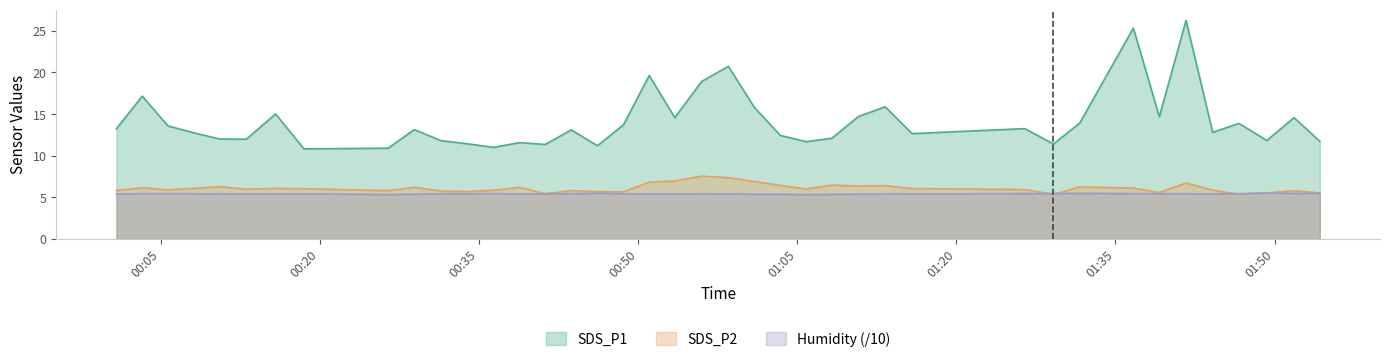

What is the smallest value displayed?

5.3